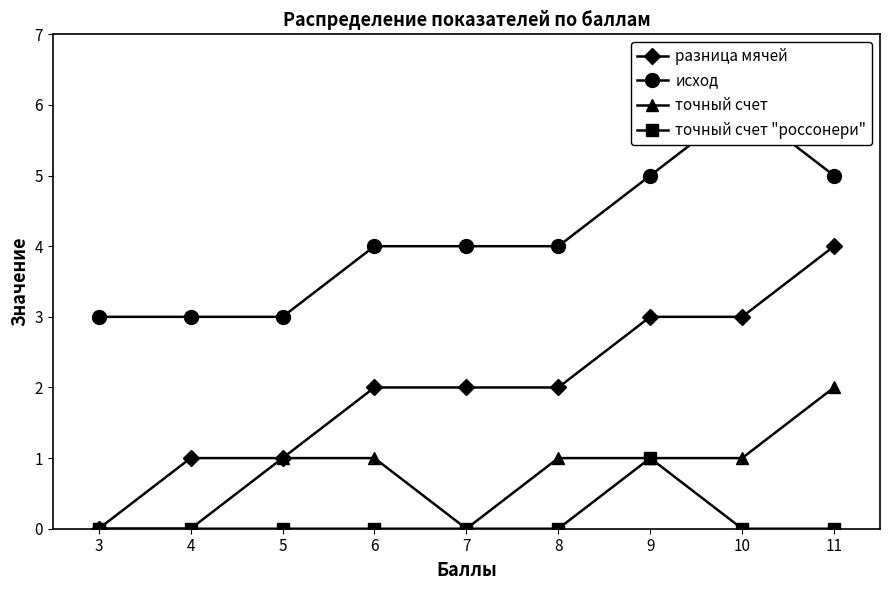

What is the sum of all точный счет "россонери" values?

1